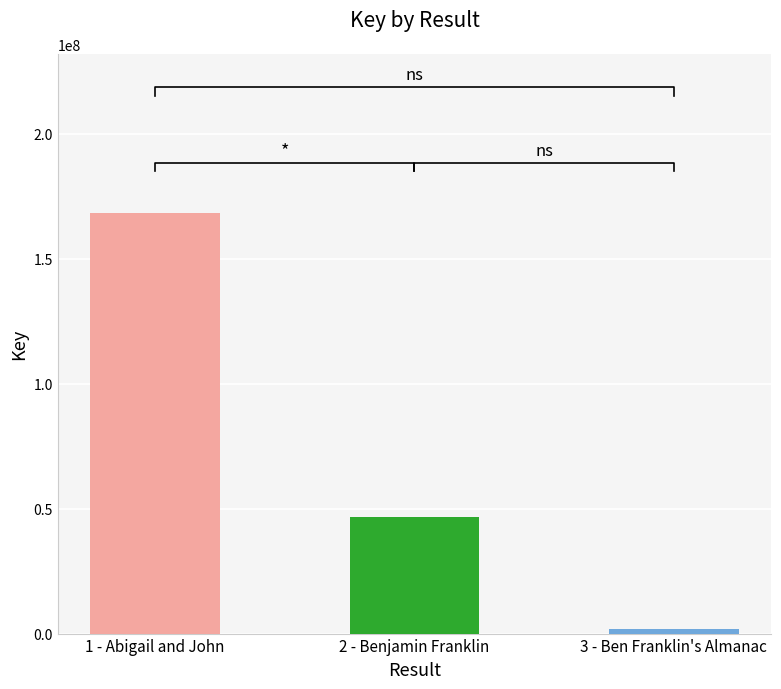

Reading left to right, transcribe all the data shown in this chart.

168082233	46787130	1728430